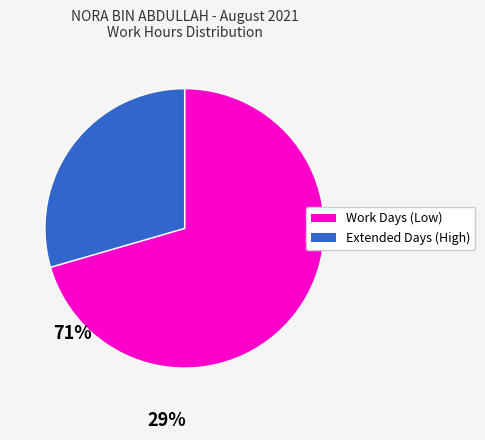

Is Work Days (Low) the majority of the pie?

Yes